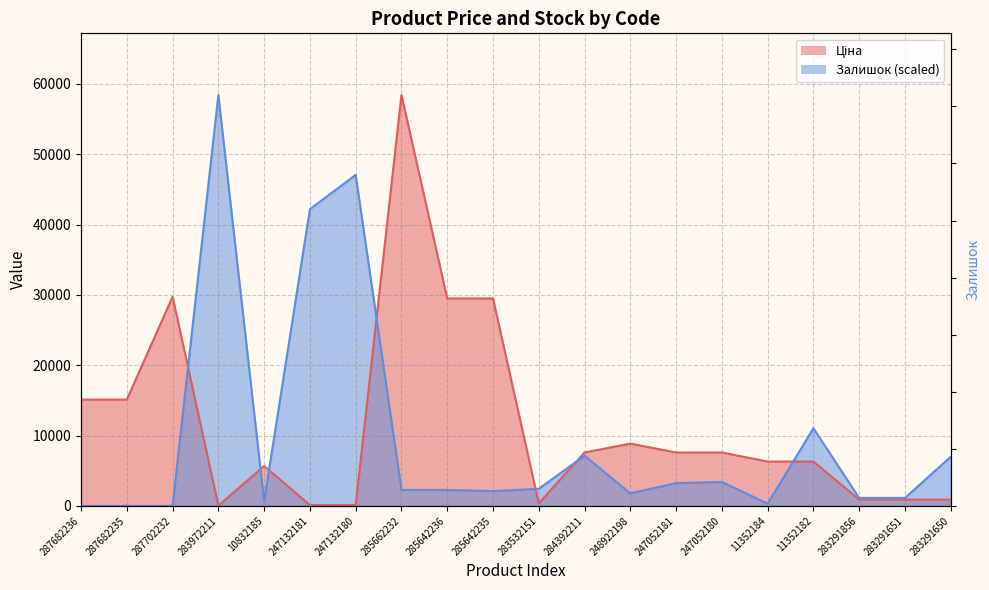

How many data points in Залишок are less than 2272?

9